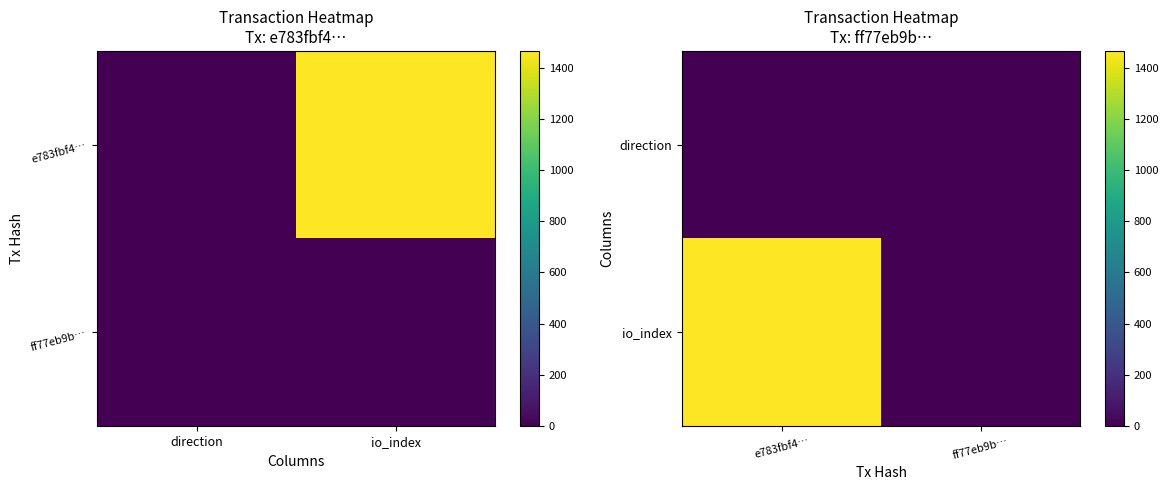

List the series in order of their peak value, highest first.

io_index, direction